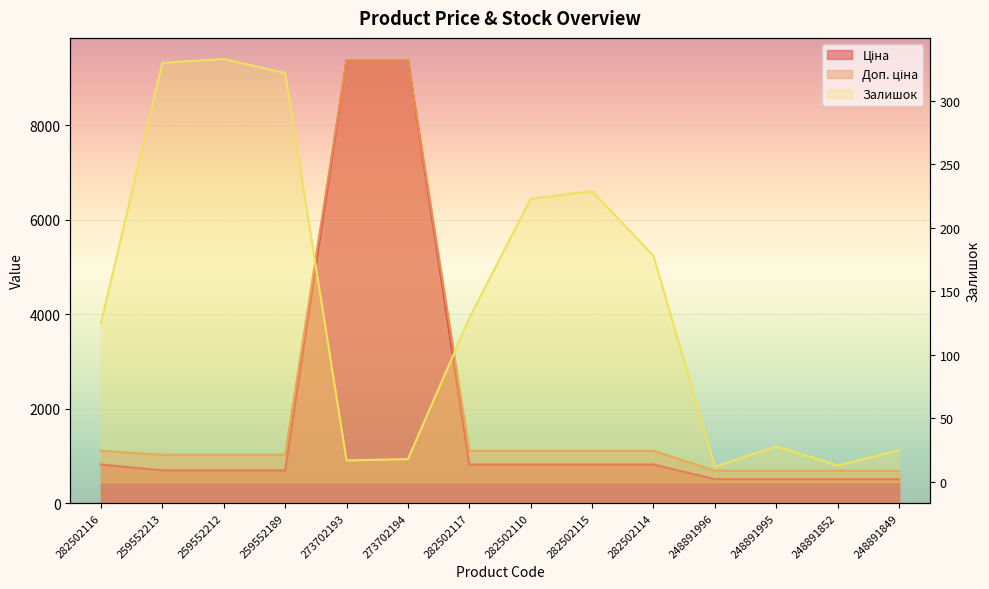

Which label corresponds to the smallest value in the chart?

248891996